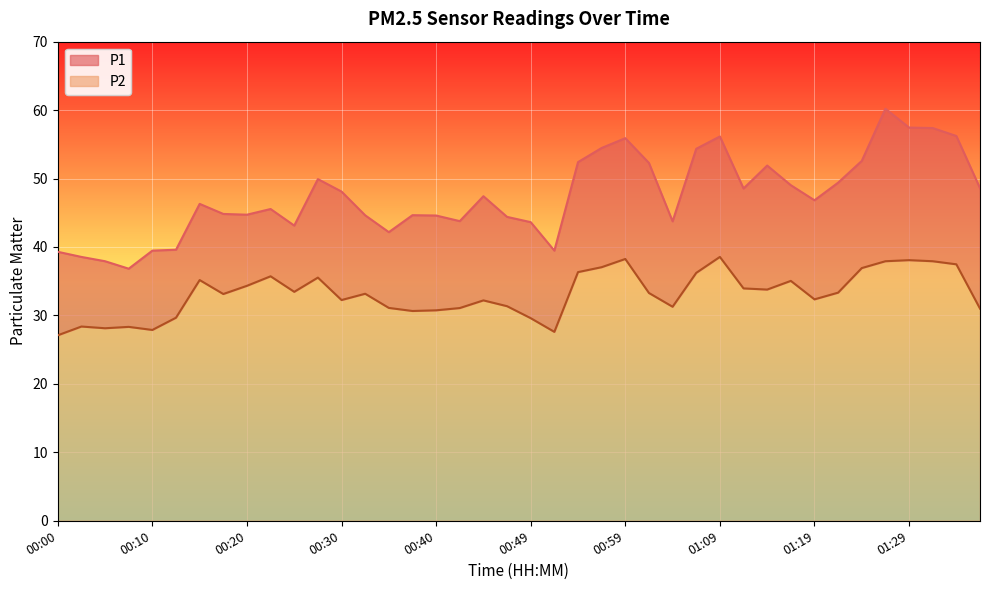

What position from the right is 01:19?

8